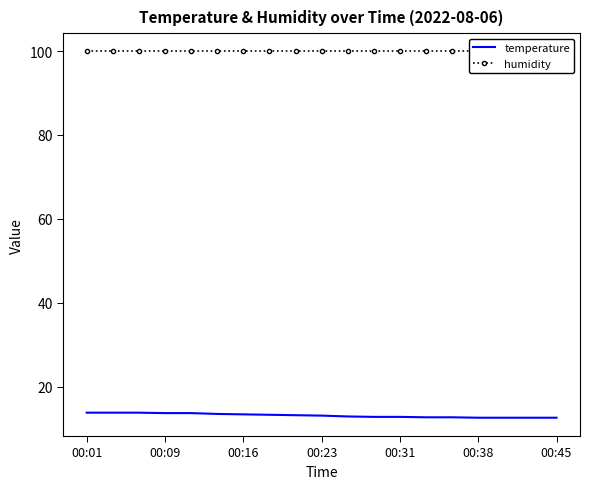

True or false: humidity and temperature cross at least once.

False